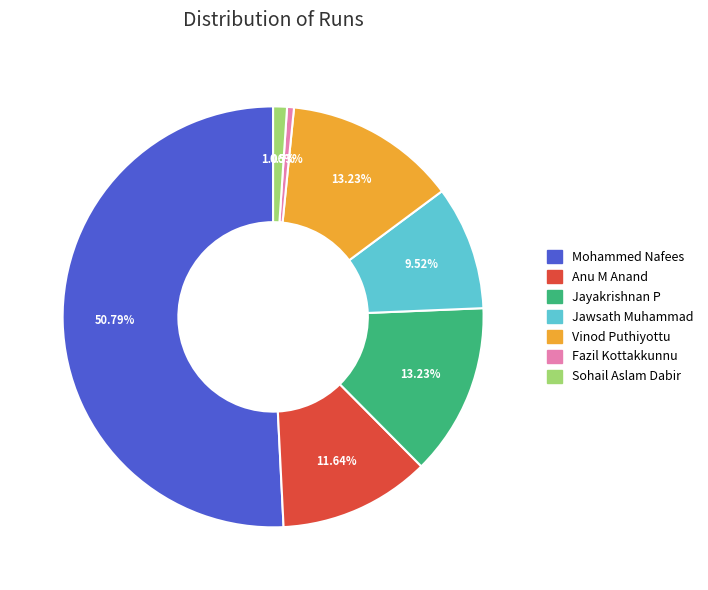

What is the majority slice?

Mohammed Nafees